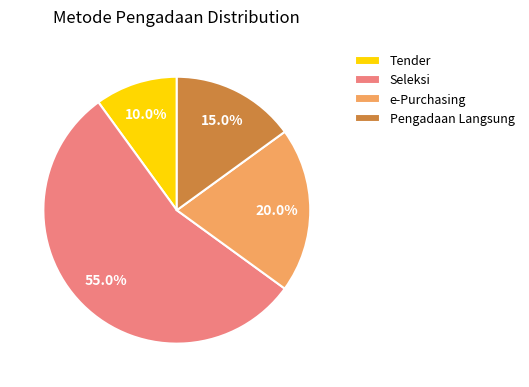

To the nearest percent, what is the difference between the largest and smallest slice percentages?

45%